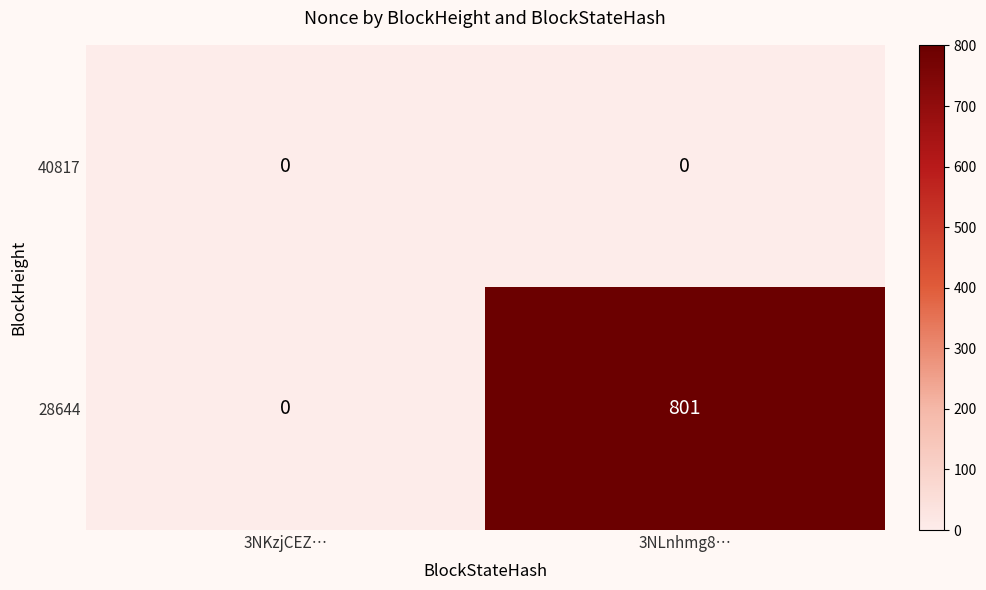

Count the number of data series in this chart.

2